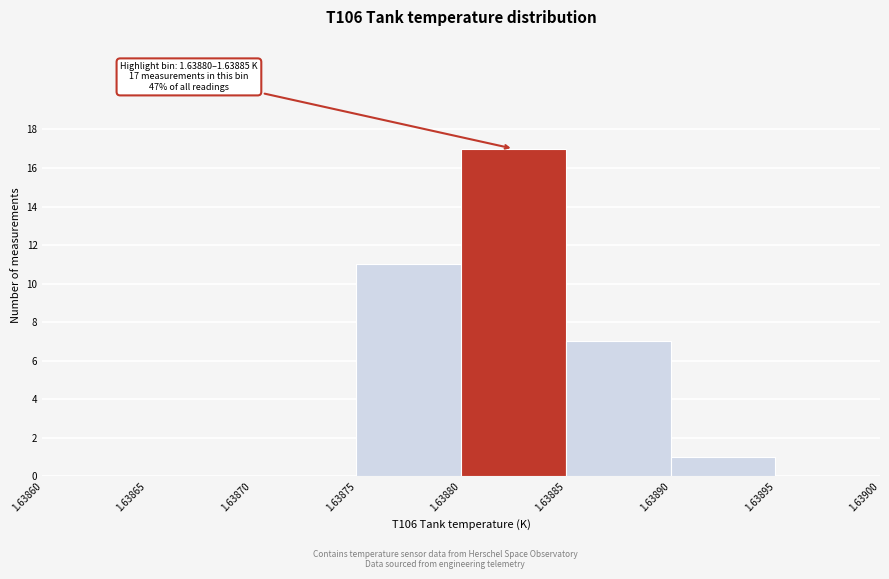

Which range on the x-axis has the tallest bar?

1.63880 to 1.63885